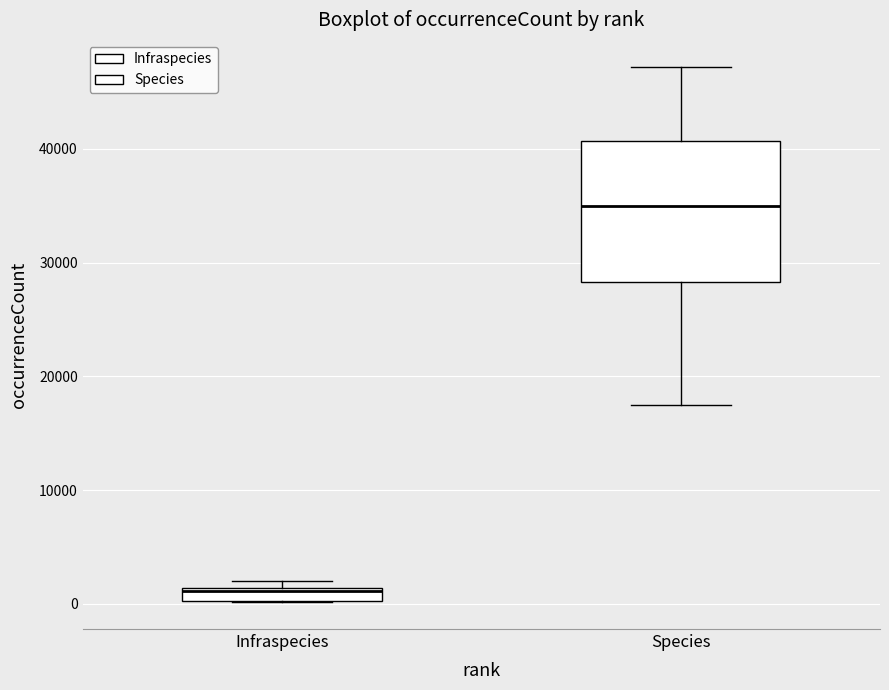

Which box is the tallest, from its lower edge to its upper edge?

Species